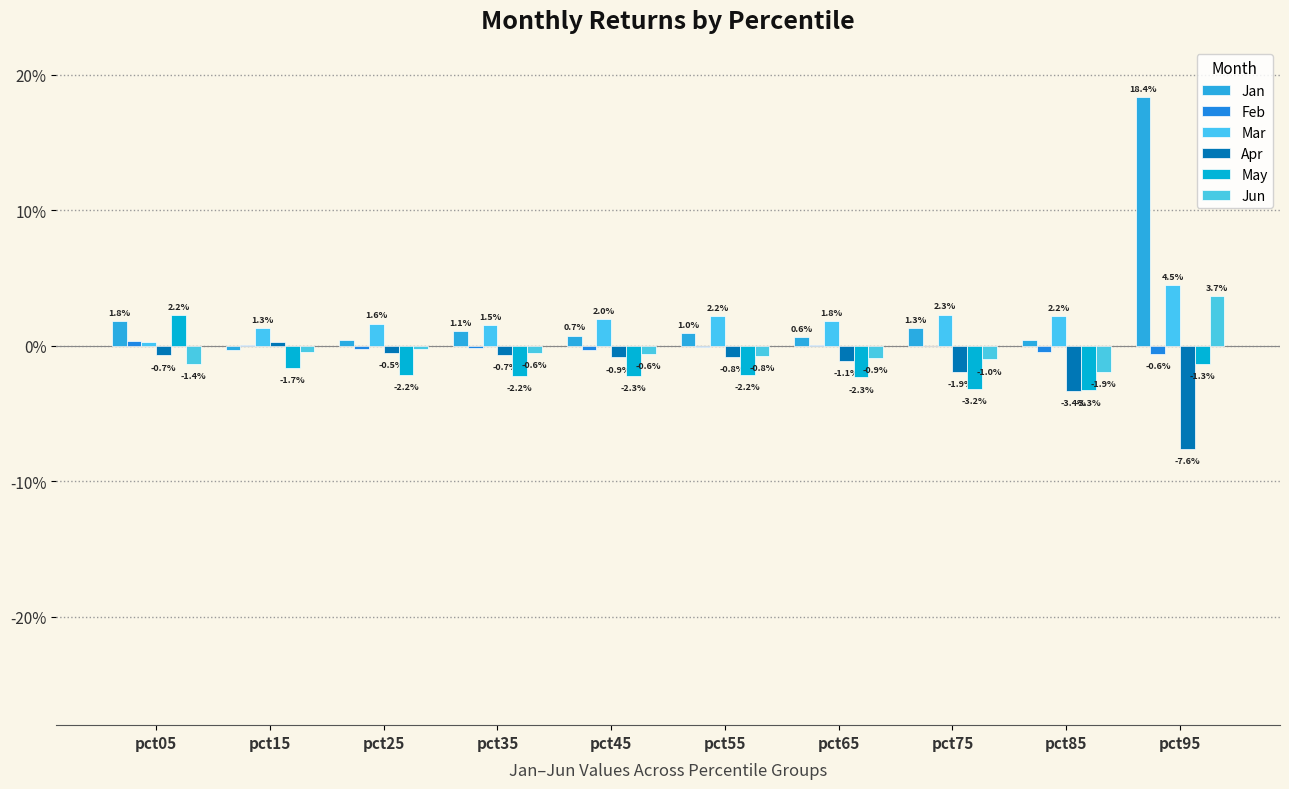

Are the bars horizontal?

No